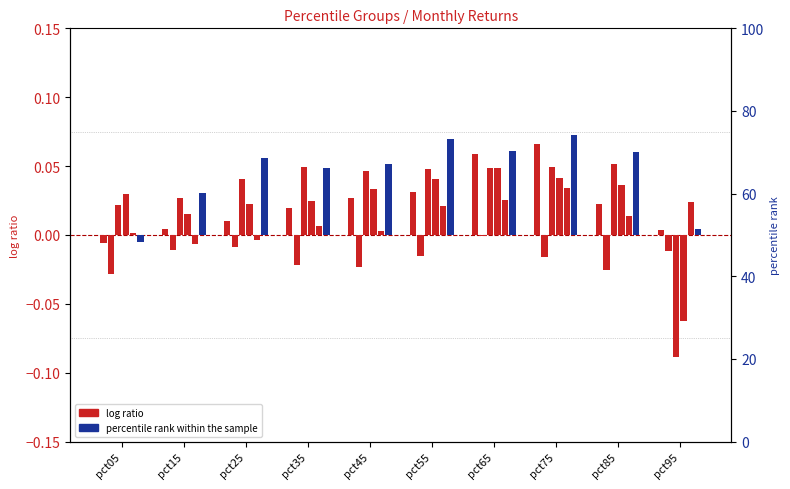

Which series has the largest total across all categories?

Jun